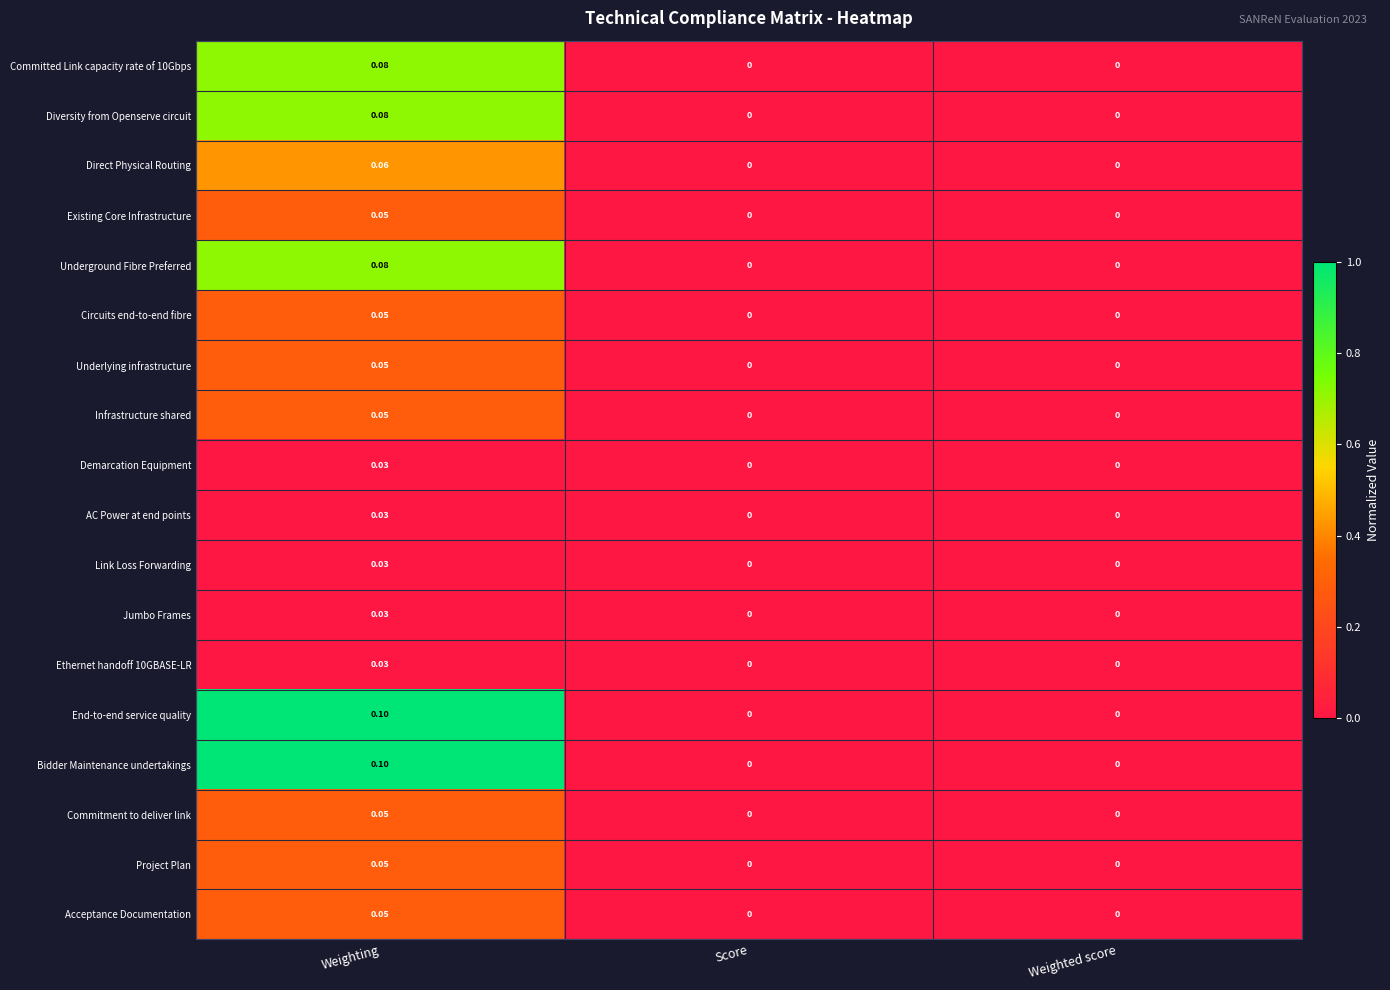

Which label corresponds to the largest value in the chart?

Weighting